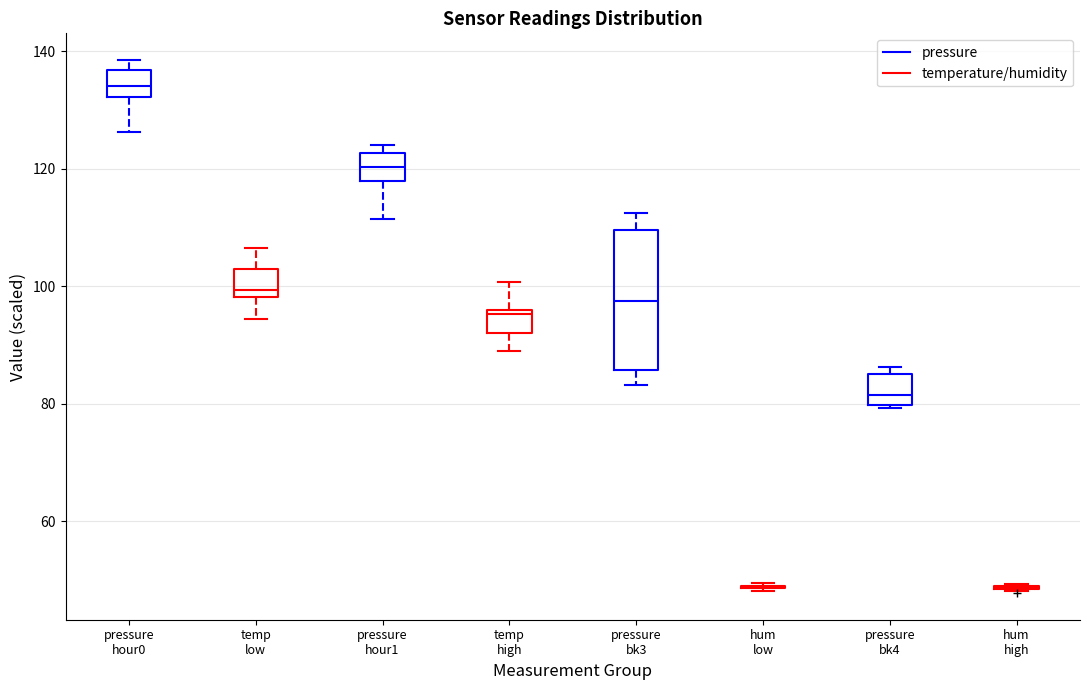

Reading left to right, transcribe this box plot: for each box, give where its median line is, the range the box spans, and where its two whiskers end, as read against the y-axis. The values are not printed on the chart, so give them approximately, as read against the axis.

pressure hour0 (pressure): median 134, box 132 to 136, whiskers 126 to 138
pressure hour0 (temperature/humidity): median 100, box 98 to 102, whiskers 94 to 106
pressure hour1 (pressure): median 120, box 118 to 122, whiskers 112 to 124
pressure hour1 (temperature/humidity): median 96 (just below the box's upper edge), box 92 to 96, whiskers 88 to 100
pressure bk3 (pressure): median 98, box 86 to 110, whiskers 84 to 112
pressure bk3 (temperature/humidity): box collapsed to a line at 48, whiskers 48 to 50
pressure bk4 (pressure): median 82, box 80 to 86, whiskers 80 to 86 (just above the box's upper edge)
pressure bk4 (temperature/humidity): box collapsed to a line at 48, whiskers 48 to 50